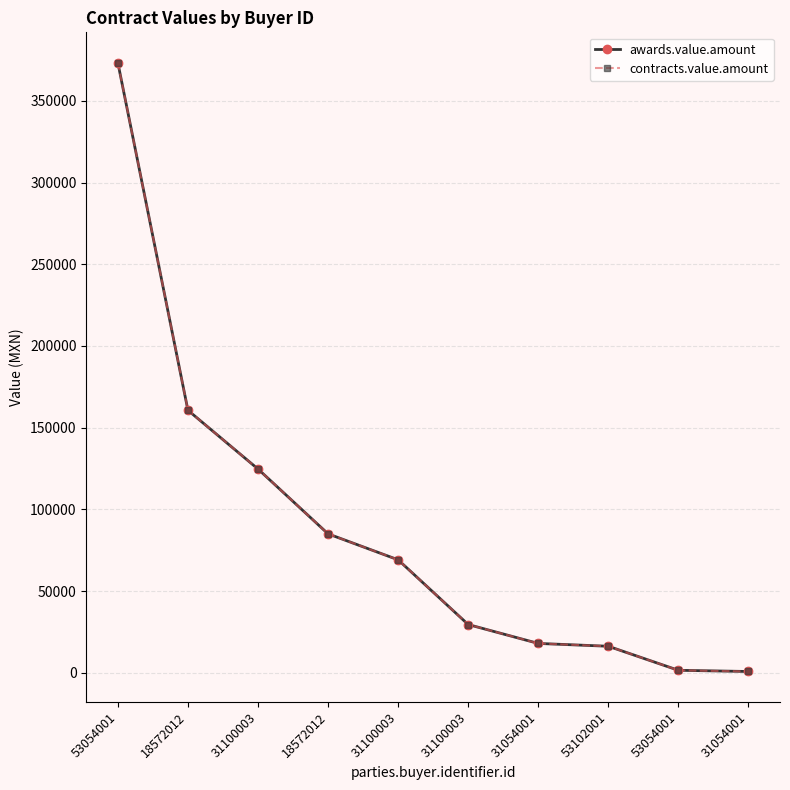

True or false: contracts.value.amount and awards.value.amount cross at least once.

False